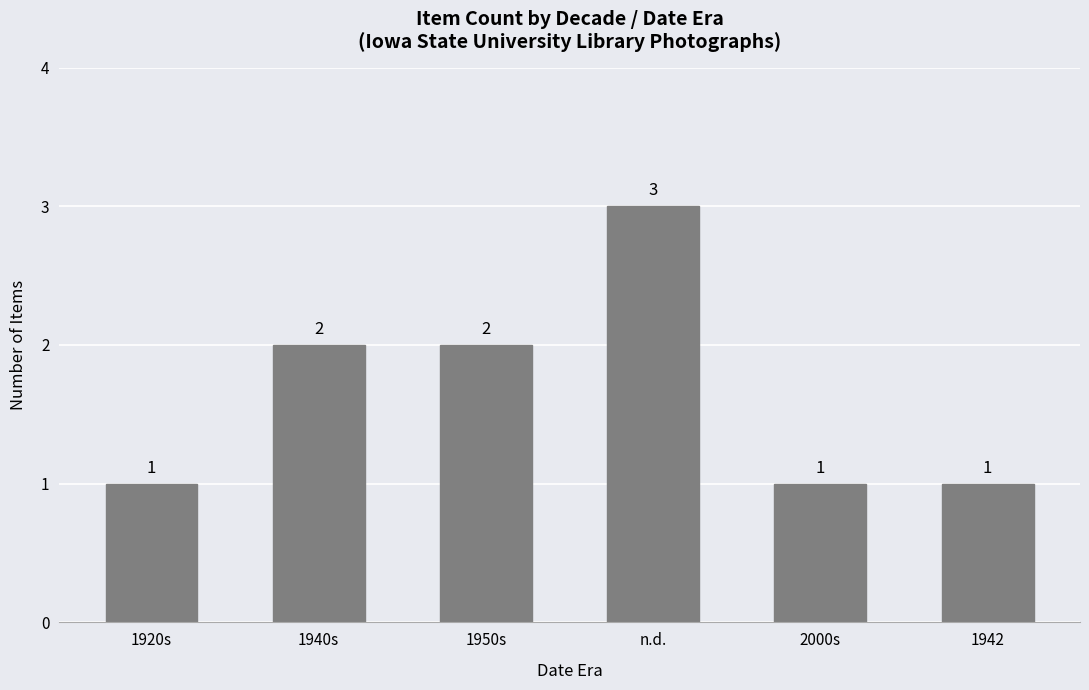

The chart shows a value of 1 at 1920s. True or false?

True